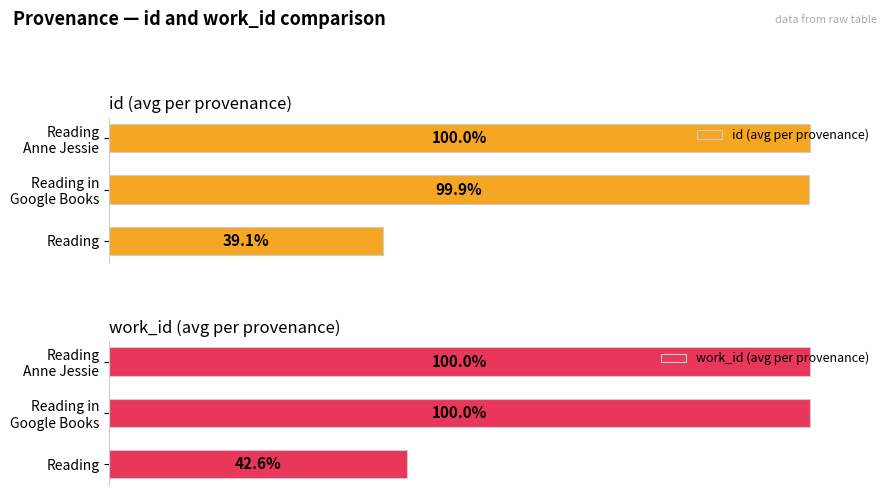

What is the highest value of the work_id (avg per provenance) series?

100.0